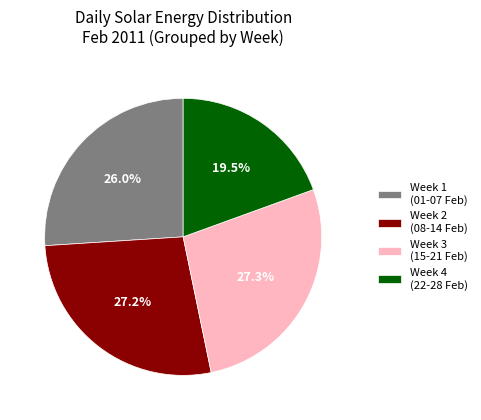

What is the total percentage of Week 3 (15-21 Feb) and Week 4 (22-28 Feb)?

46.8%